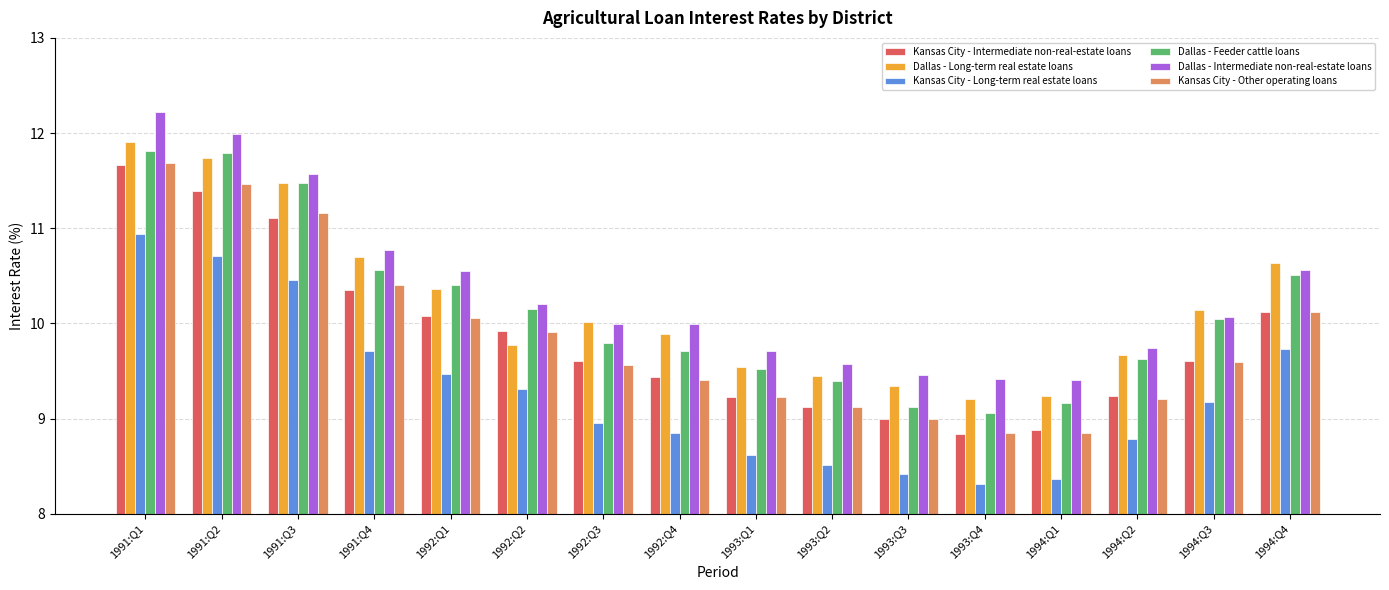

What is the total value across all series at 1992:Q3?

57.9